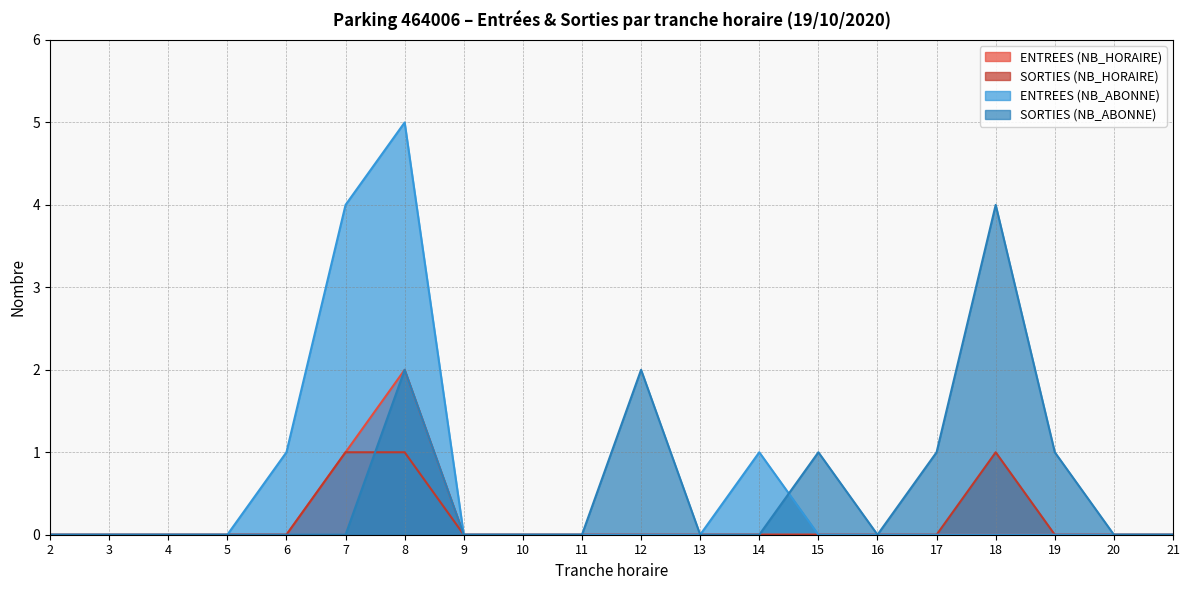

What is the difference between the second highest and minimum values in the ENTREES (NB_HORAIRE) series?

1